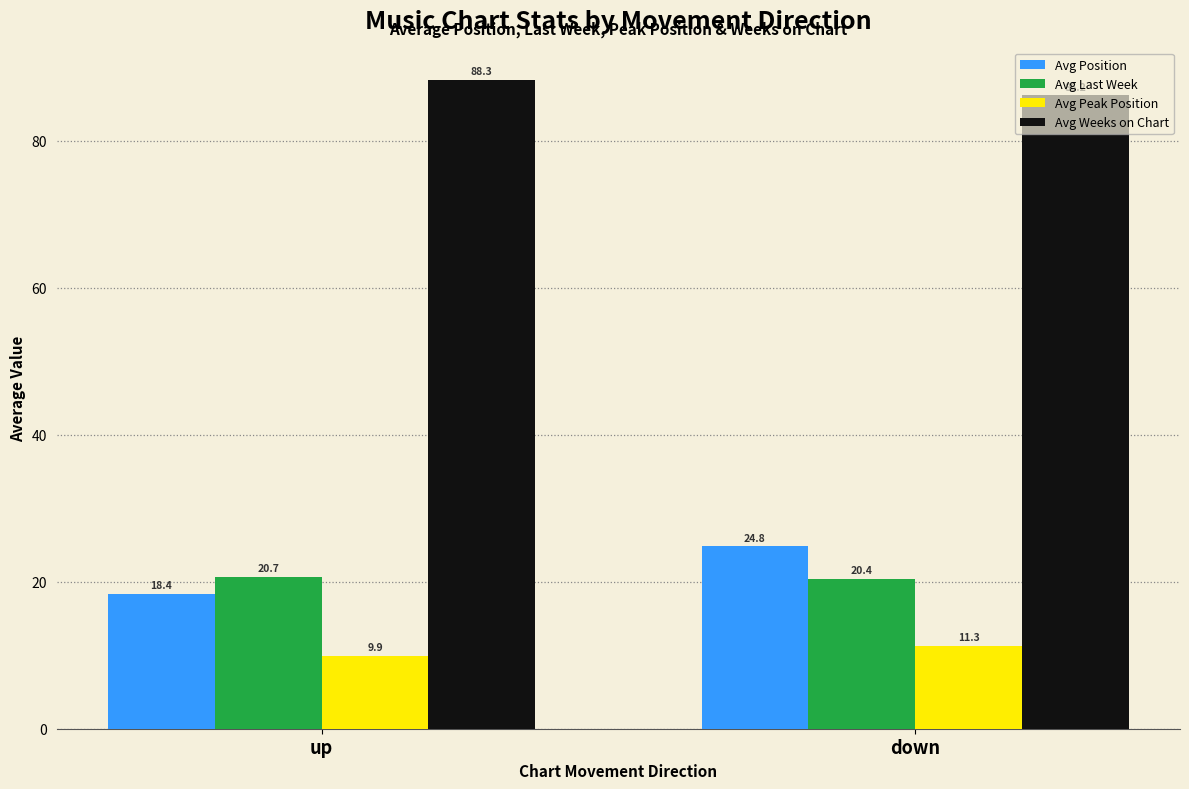

What are all the series names shown in the legend?

Avg Position, Avg Last Week, Avg Peak Position, Avg Weeks on Chart